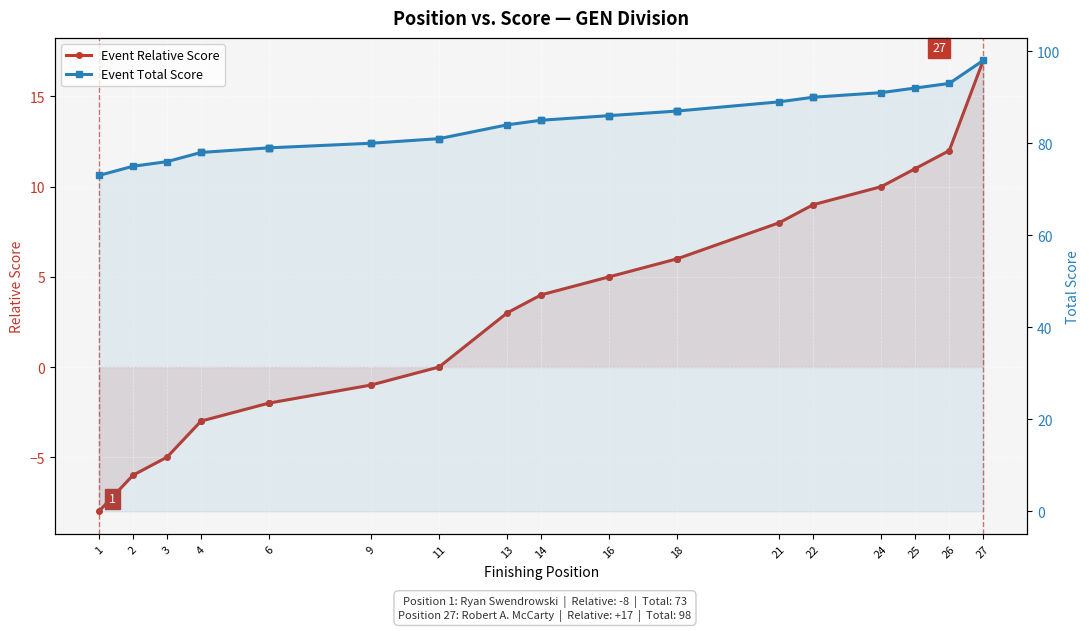

Is the value of Event Relative Score at 6 greater than the value of Event Total Score at 18?

No